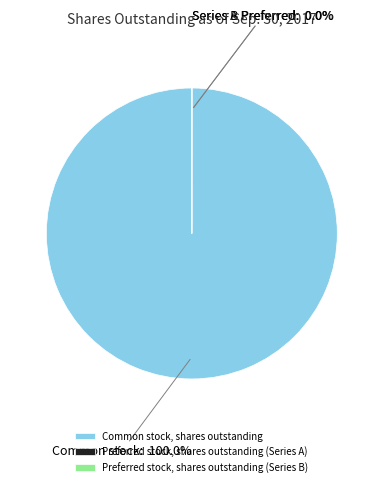

How many segments does this pie chart have?

3